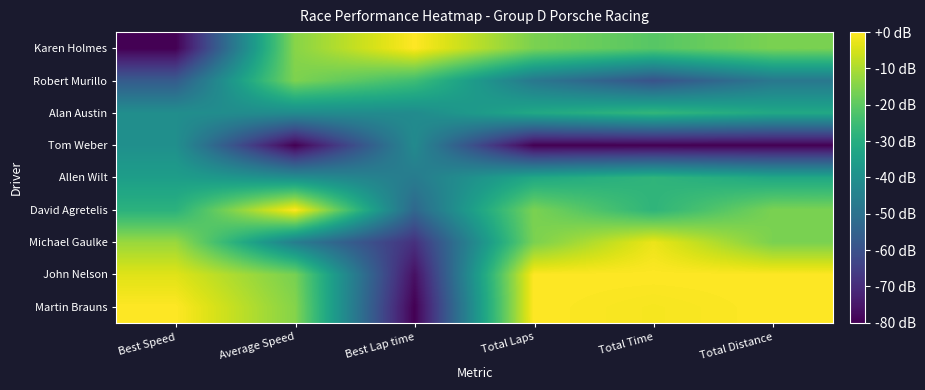

Which label corresponds to the largest value in the chart?

Best Speed